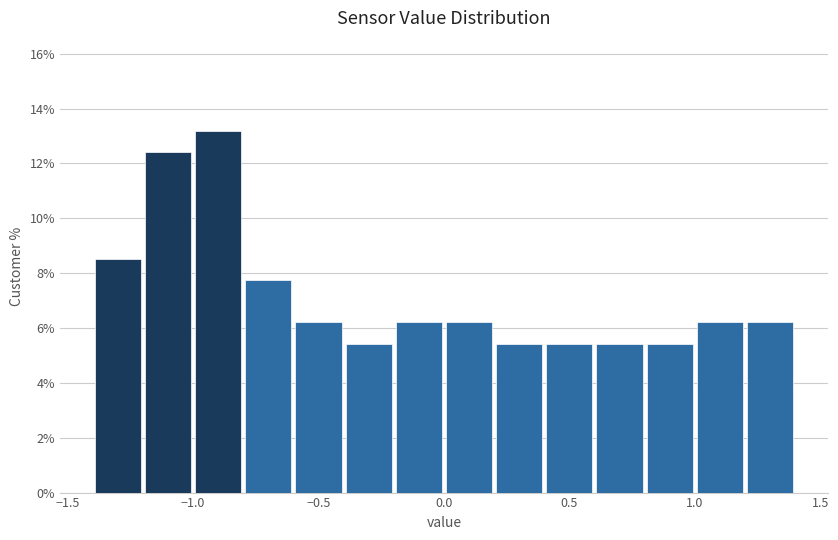

Reading left to right, transcribe this chart: for each bar, give the range it covers on the x-axis and its height. The values are not printed on the chart, so give them approximately, as read against the axis.

-1.4 to -1.2: 8.6
-1.2 to -1.0: 12.4
-1.0 to -0.8: 13.2
-0.8 to -0.6: 7.8
-0.6 to -0.4: 6.2
-0.4 to -0.2: 5.4
-0.2 to 0.0: 6.2
0.0 to 0.2: 6.2
0.2 to 0.4: 5.4
0.4 to 0.6: 5.4
0.6 to 0.8: 5.4
0.8 to 1.0: 5.4
1.0 to 1.2: 6.2
1.2 to 1.4: 6.2